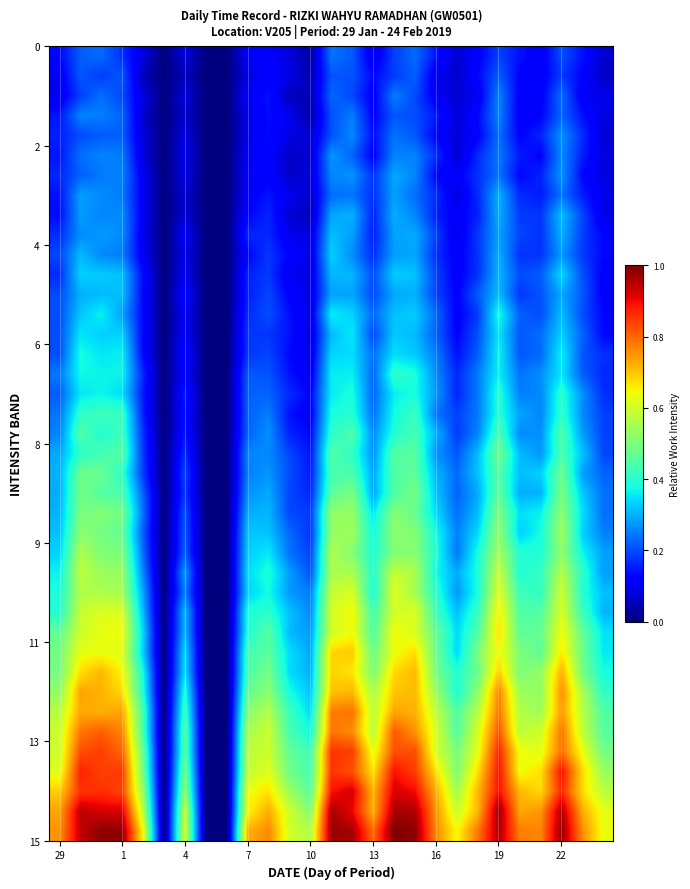

What is the maximum value shown in the chart?

1.0